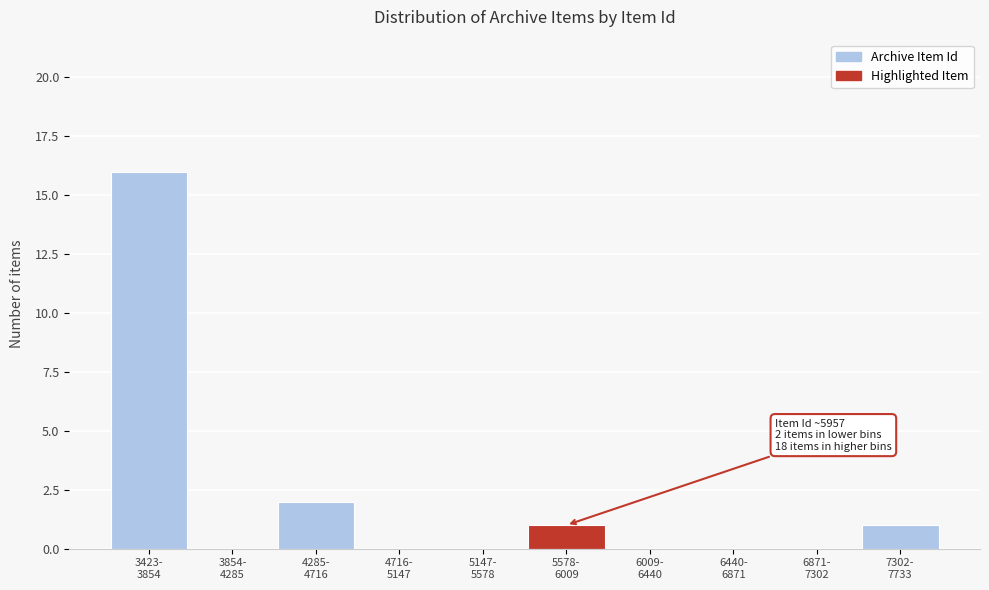

What is the greatest value displayed?

16